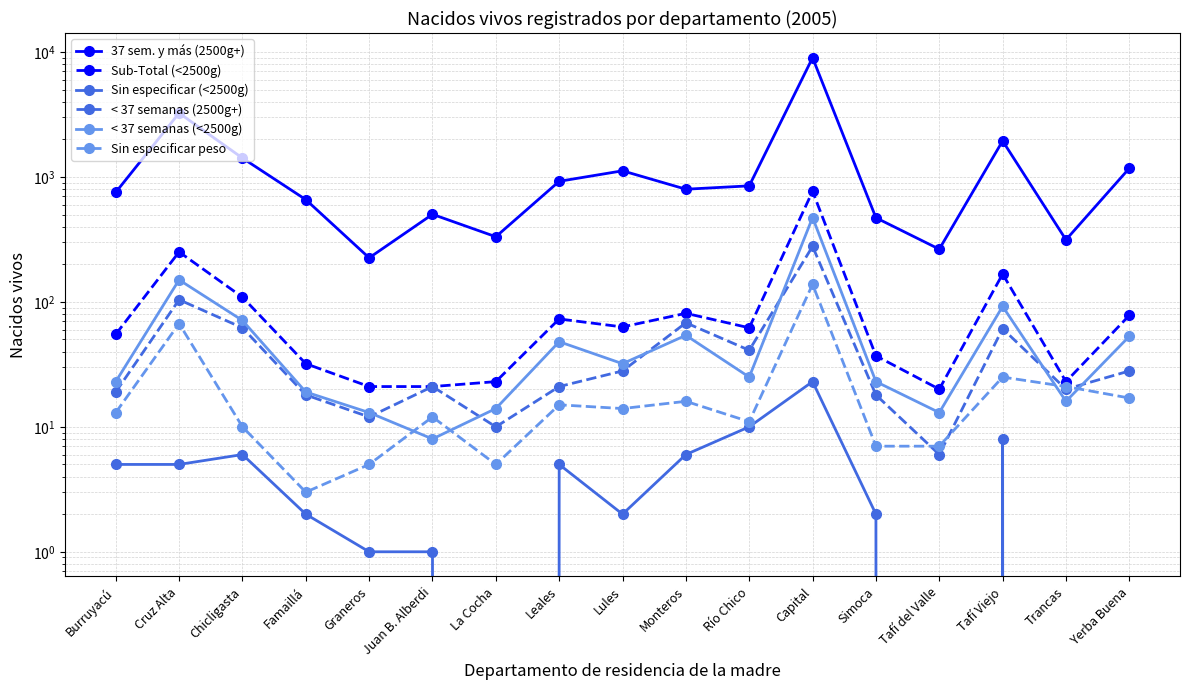

How many values in the Sin especificar peso series exceed 13?

8